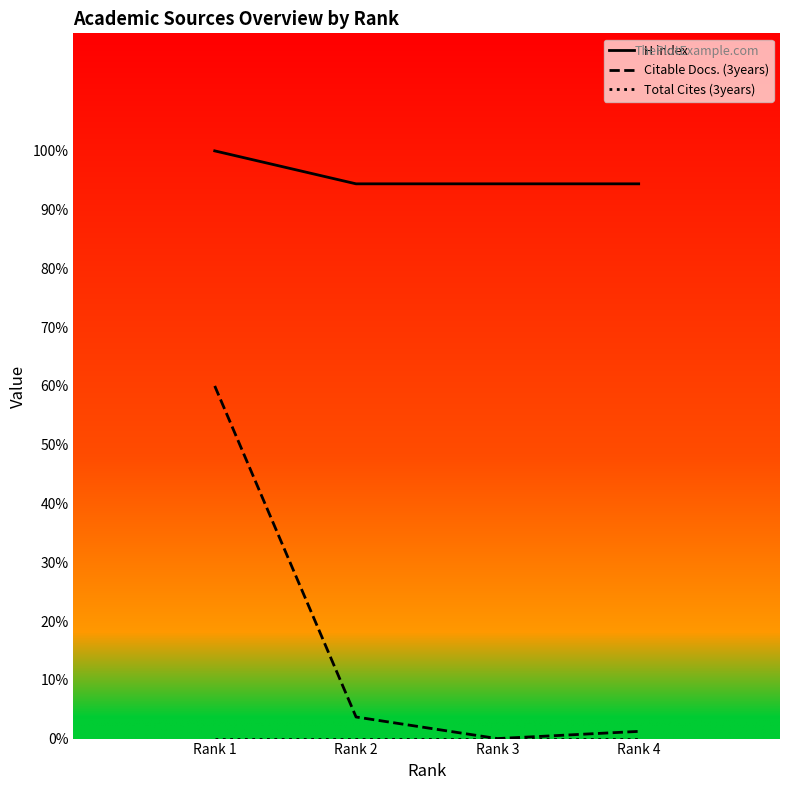

Reading left to right, what are all the values shown in this chart?

H index: 100.0	94.4	94.4	94.4
Citable Docs. (3years): 60.0	3.7	0.0	1.2
Total Cites (3years): 0.0	0.0	0.0	0.0